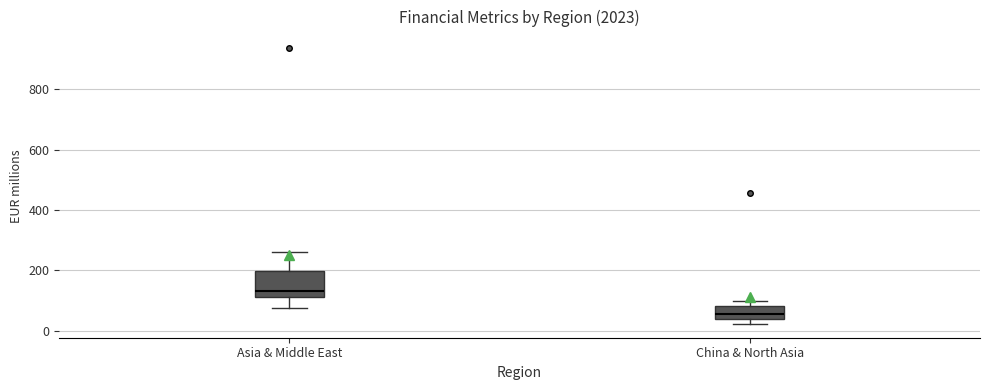

Which box is the tallest, from its lower edge to its upper edge?

Asia & Middle East